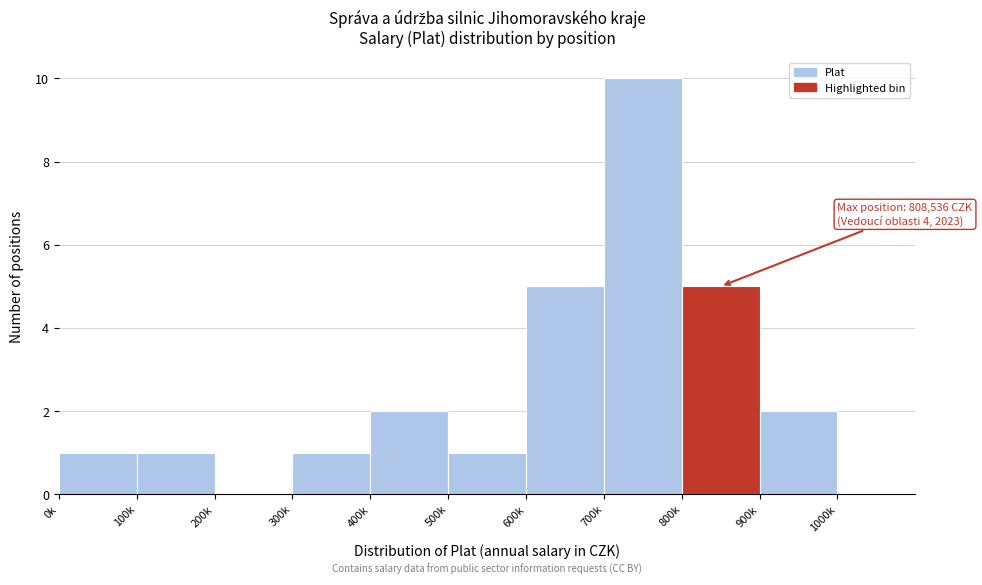

Reading left to right, what are all the values shown in this chart?

0k=1	100k=1	200k=0	300k=1	400k=2	500k=1	600k=5	700k=10	800k=5	900k=2